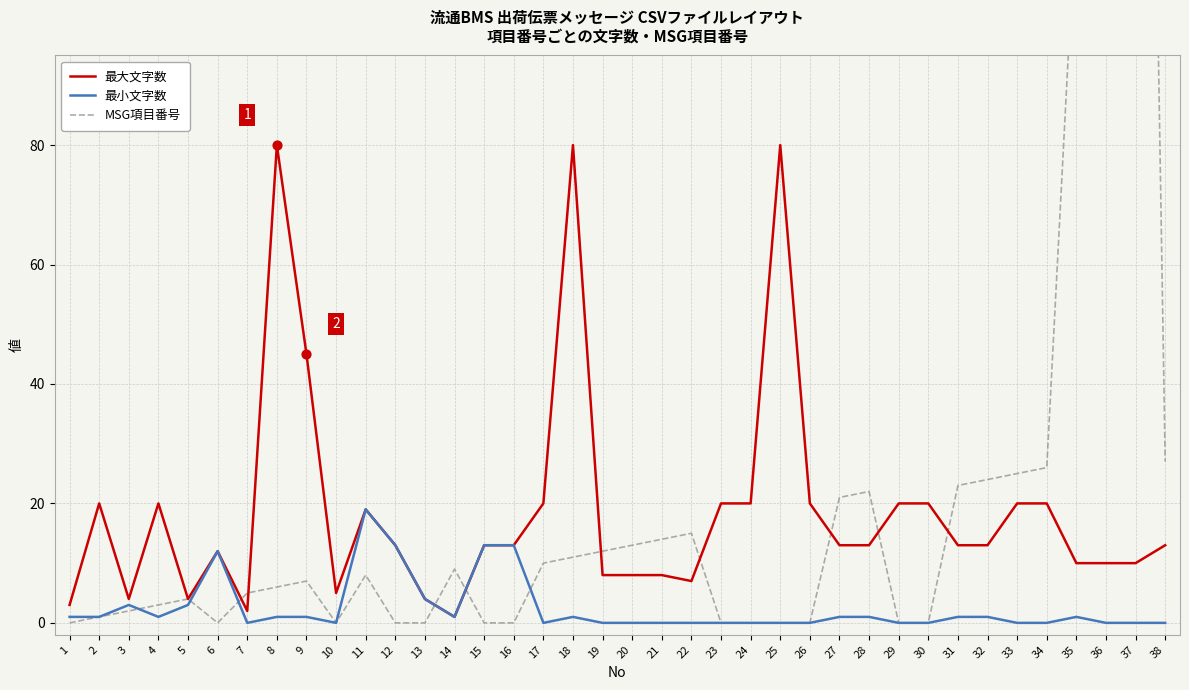

Which series contains the lowest Y value?

最小文字数